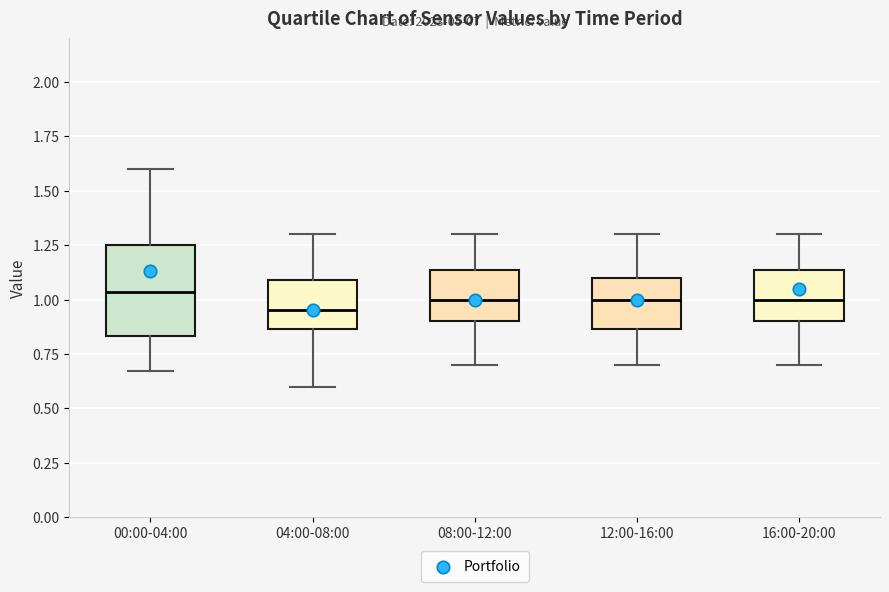

Comparing the boxes themselves (not the whiskers), which one is the tallest?

00:00-04:00